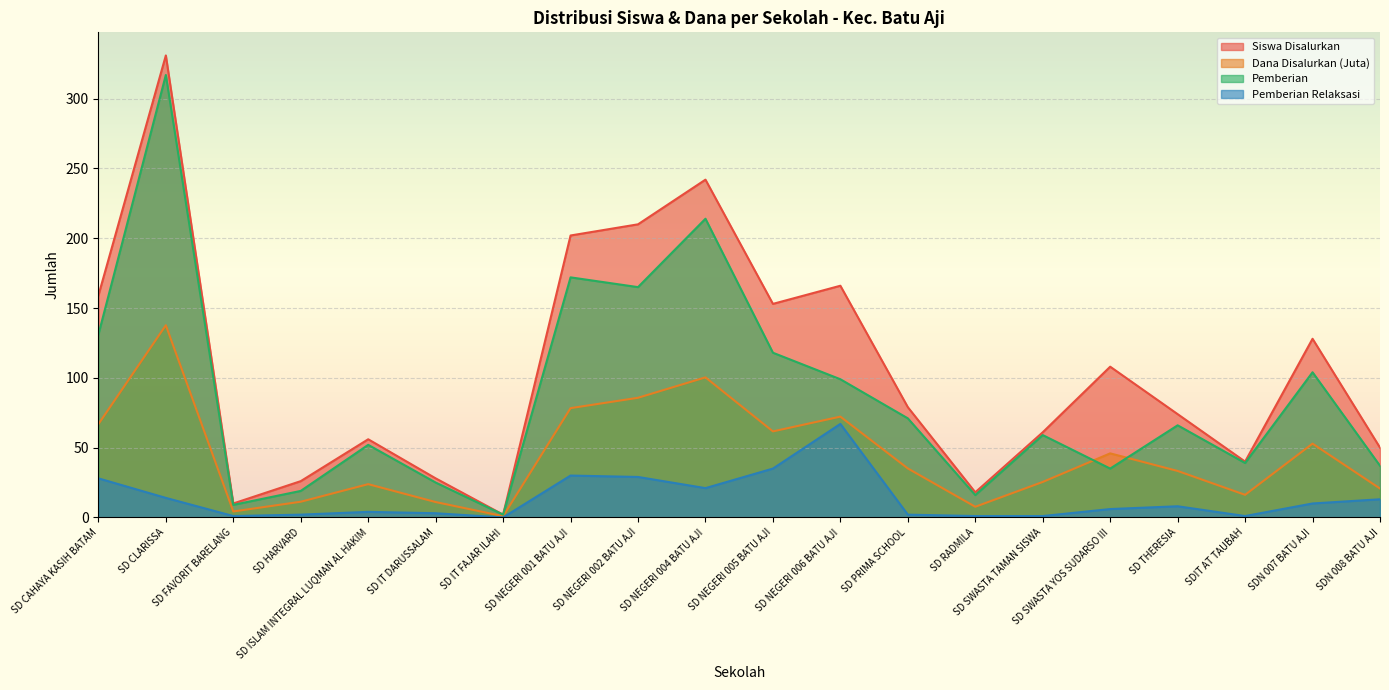

Rank the series at SD PRIMA SCHOOL from highest to lowest value.

Siswa Disalurkan, Pemberian, Dana Disalurkan (Juta), Pemberian Relaksasi